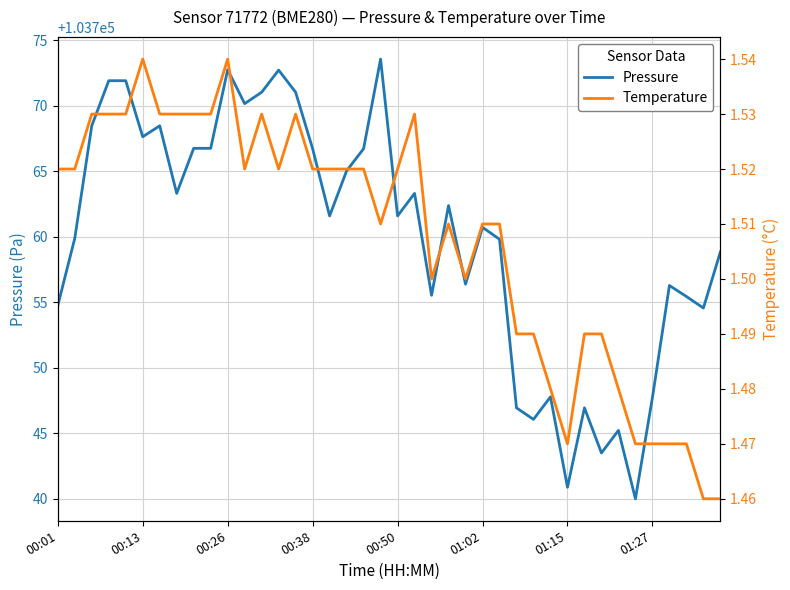

Is it true that Pressure equals 103754.8 at 00:01?

True